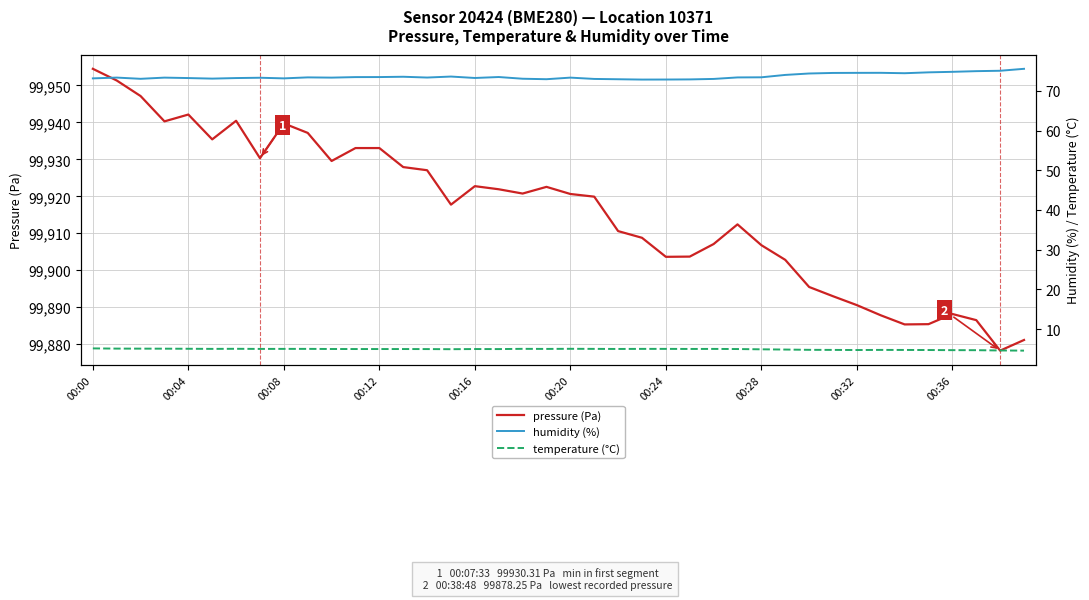

How many distinct data groups are displayed?

3